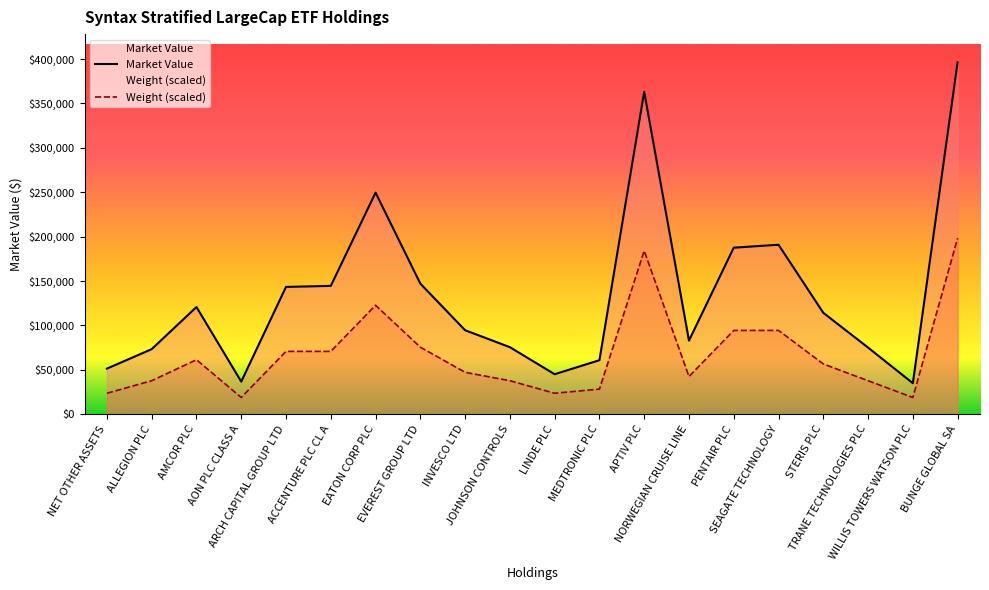

What are all the series names shown in the legend?

Market Value, Weight